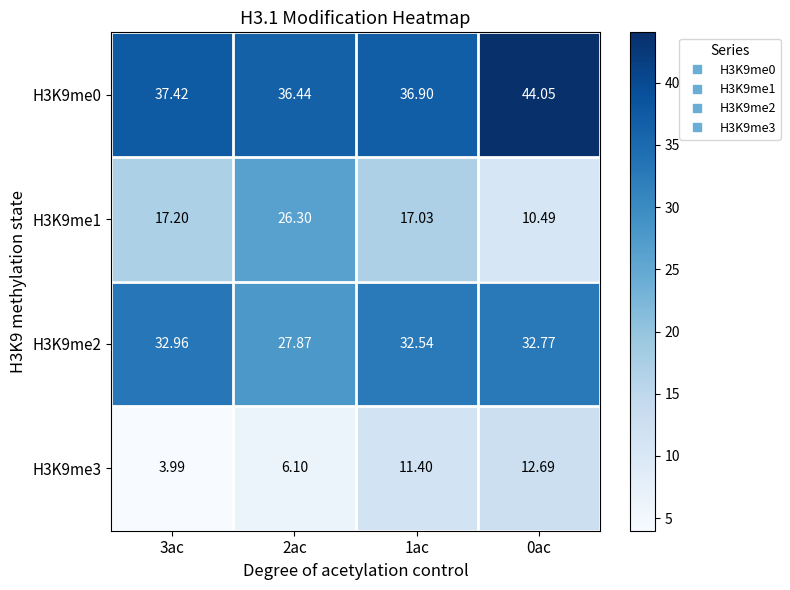

Is the value of H3K9me3 at 2ac greater than the value of H3K9me2 at 3ac?

No